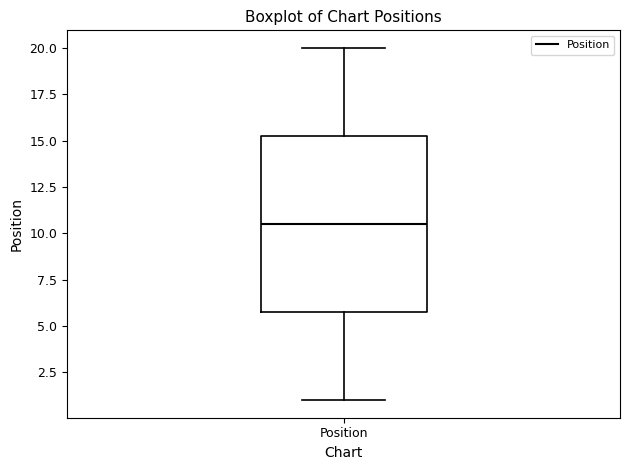

Read this box plot against the y-axis: the position of the median line, the range covered by the box, and the ends of both whiskers. The values are not printed on the chart, so give them approximately, as read against the axis.

median 10.5, box 6.0 to 15.5, whiskers 1.0 to 20.0